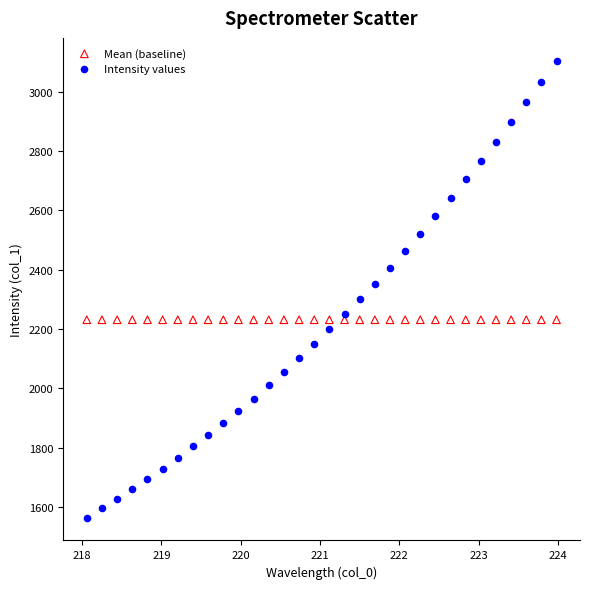

What are all the series names shown in the legend?

Mean (baseline), Intensity values